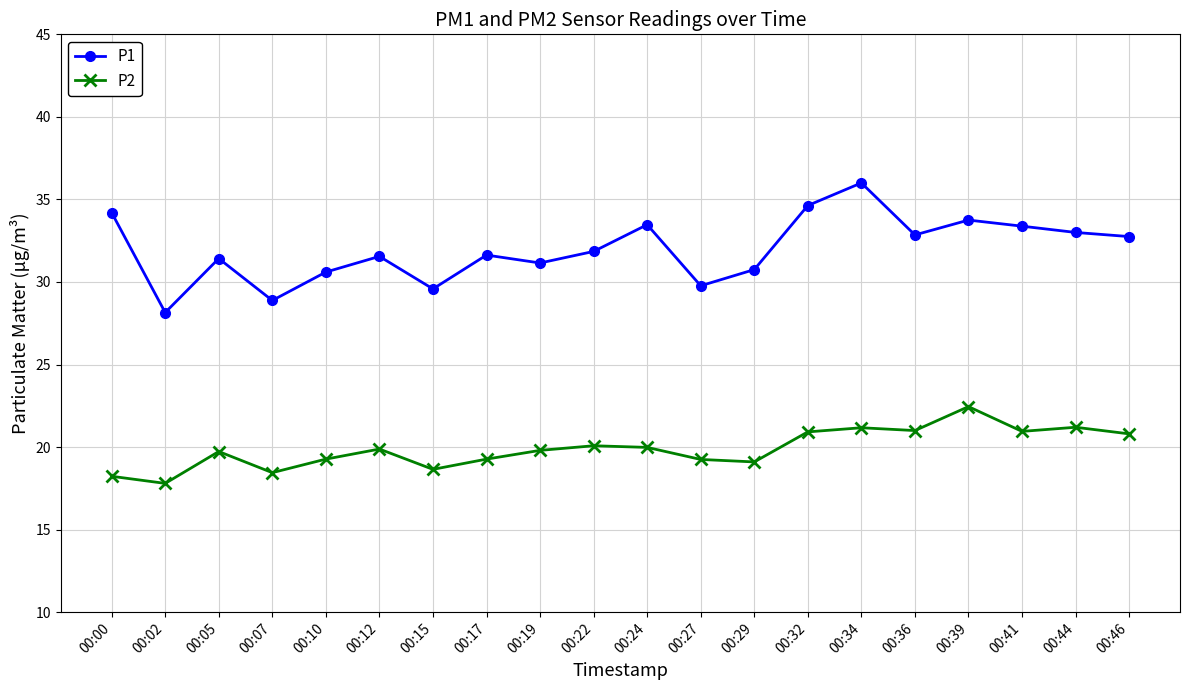

True or false: P2 and P1 intersect in this chart.

False